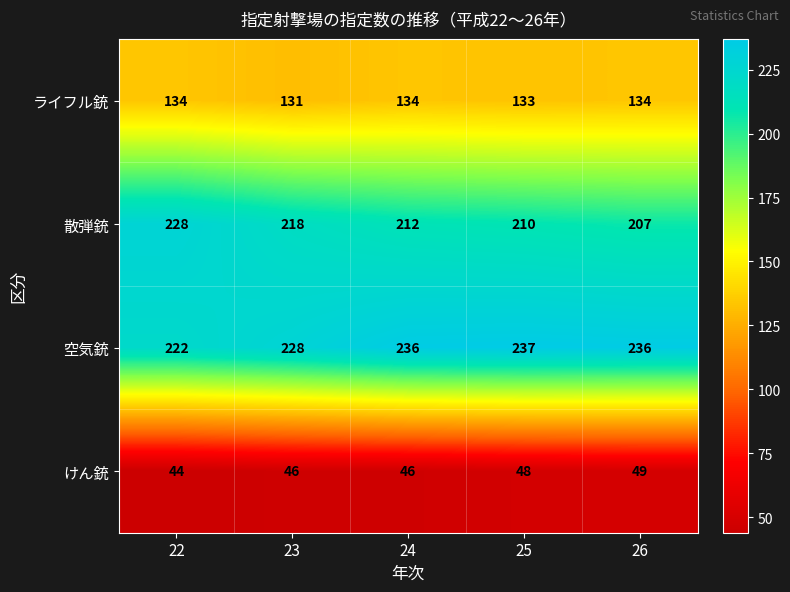

The ライフル銃 series shows 81 at 22. True or false?

False